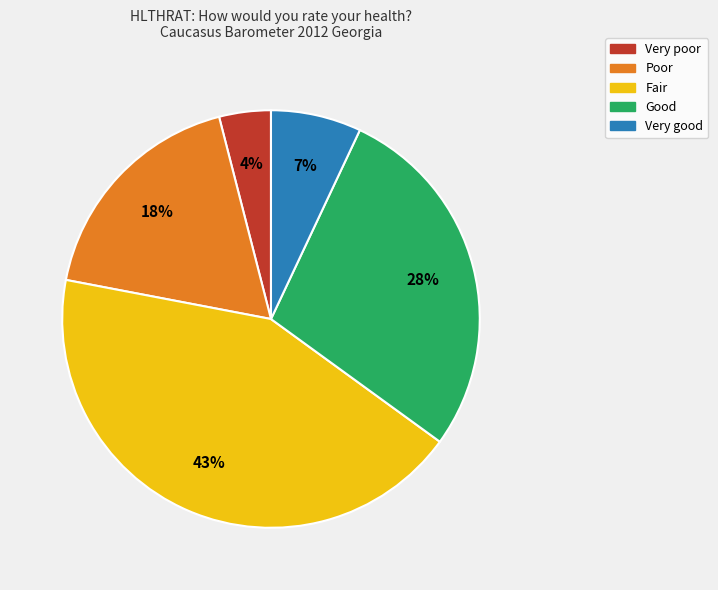

Which category has the smallest portion of the pie?

Very poor